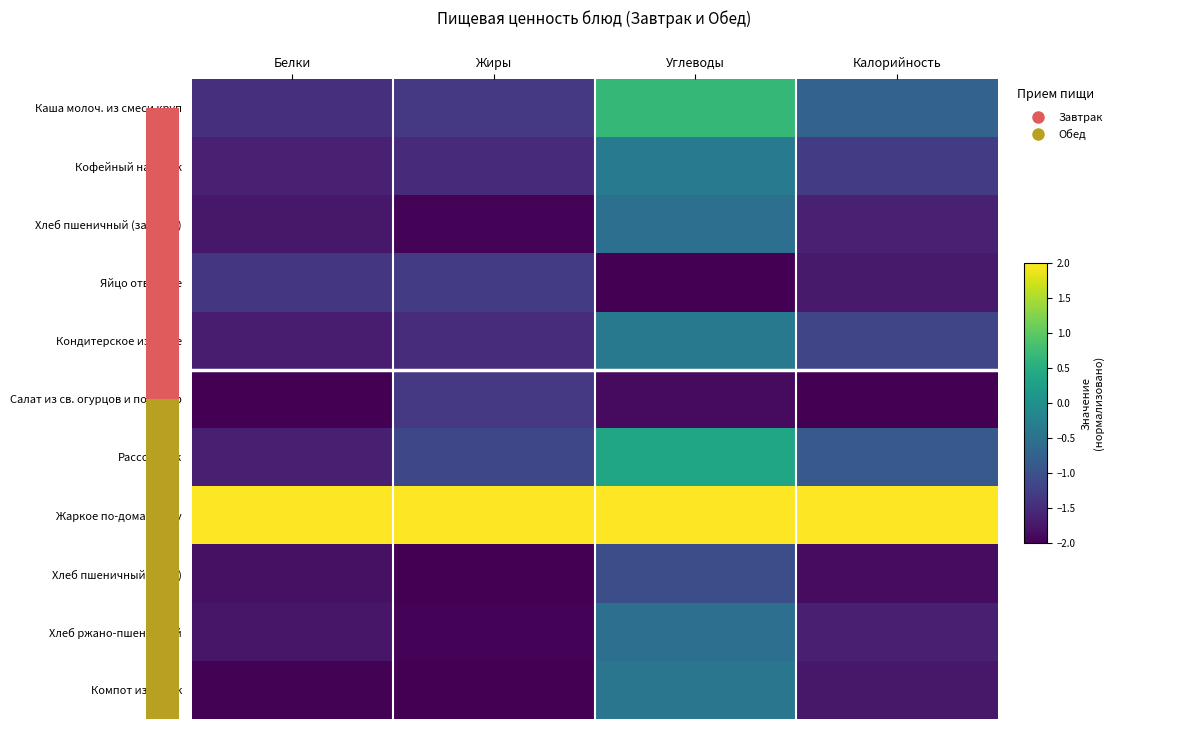

True or false: Рассольник has a value of -1.1 at Жиры.

True